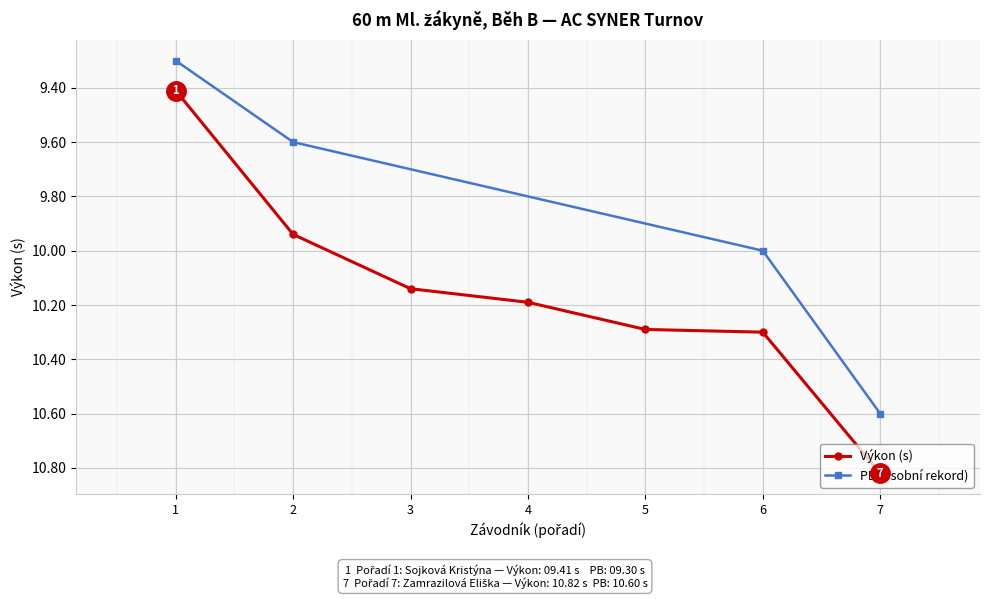

Where does the Výkon (s) series first go above 10?

3